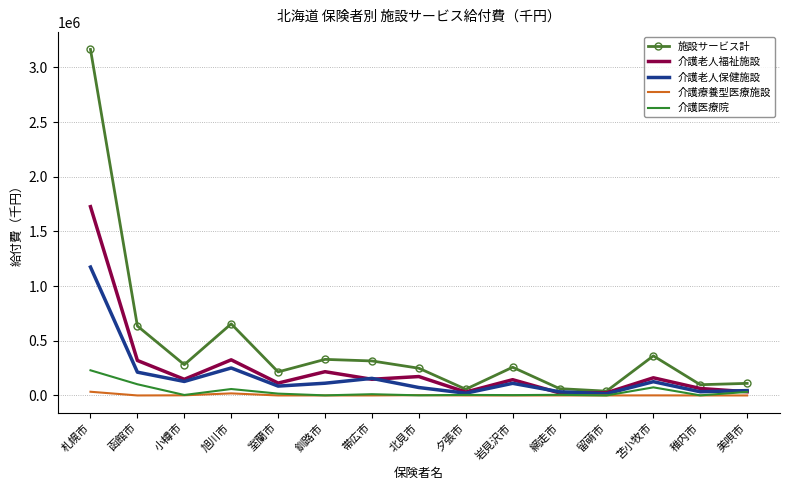

Which series has the widest spread of values?

施設サービス計